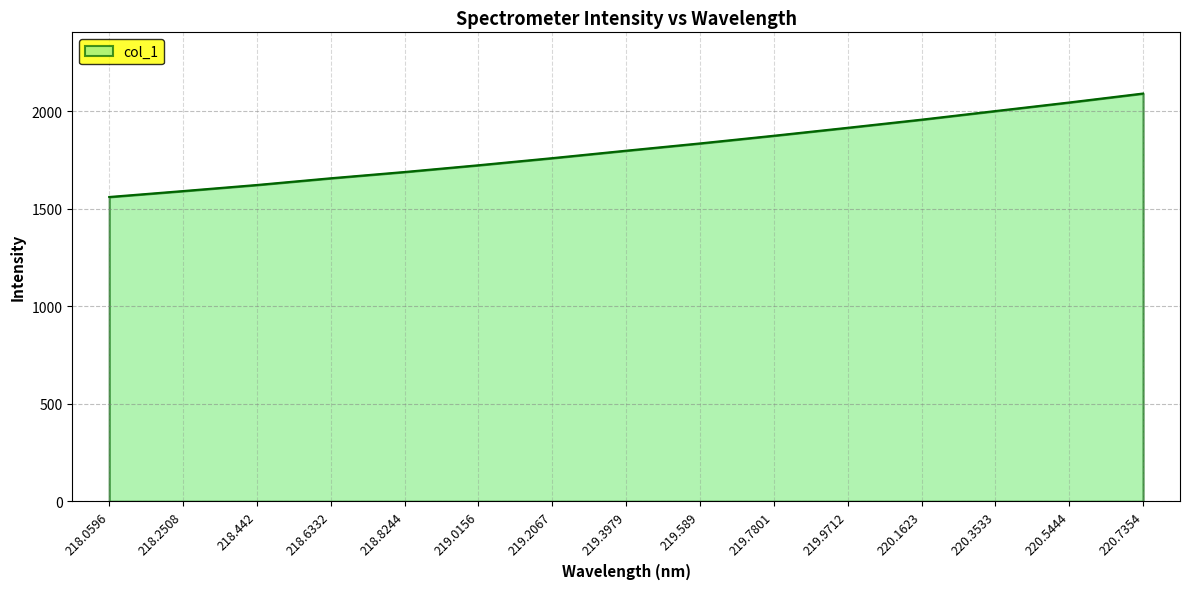

Reading left to right, transcribe all the data shown in this chart.

1561.4	1591.8	1623.0	1657.5	1689.6	1724.3	1760.8	1798.9	1836.3	1875.7	1916.5	1958.2	2002.4	2046.4	2092.3